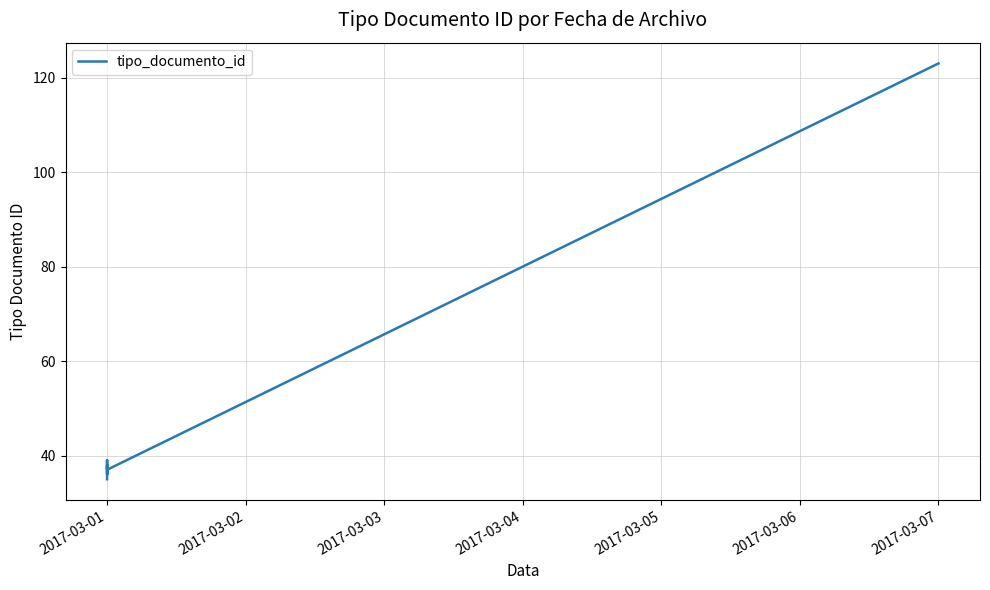

What is the average value?

51